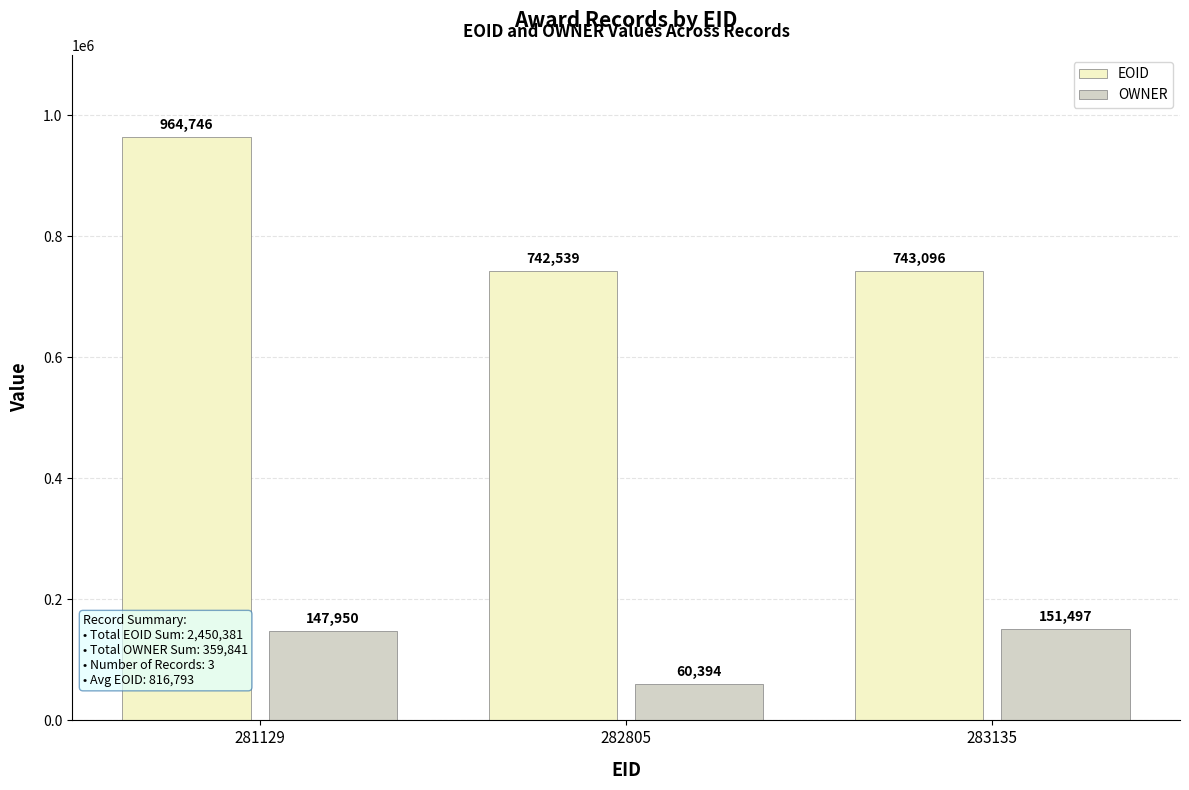

List the series in order of their overall mean, highest first.

EOID, OWNER